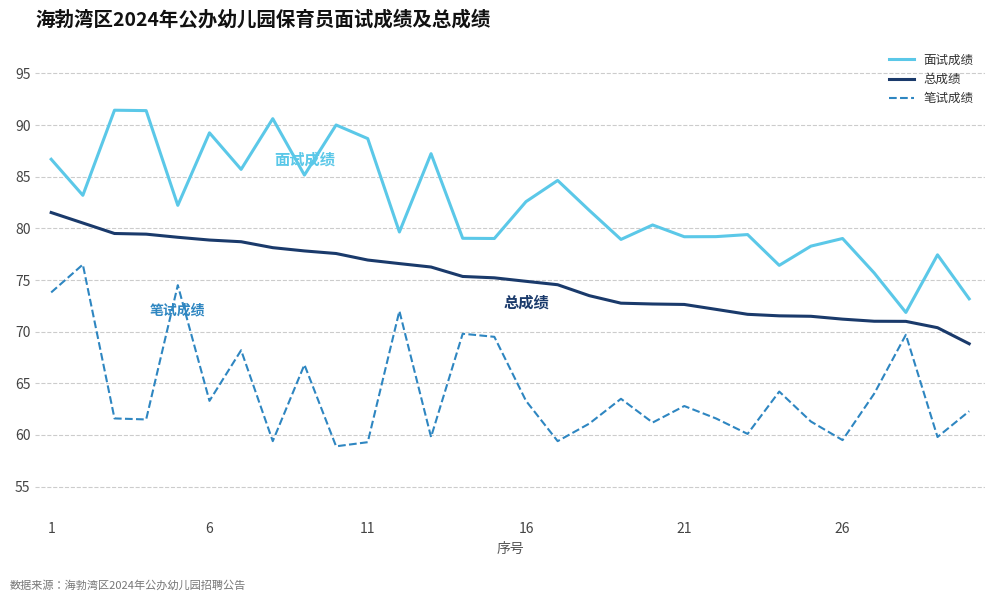

Which series has the widest spread of values?

面试成绩